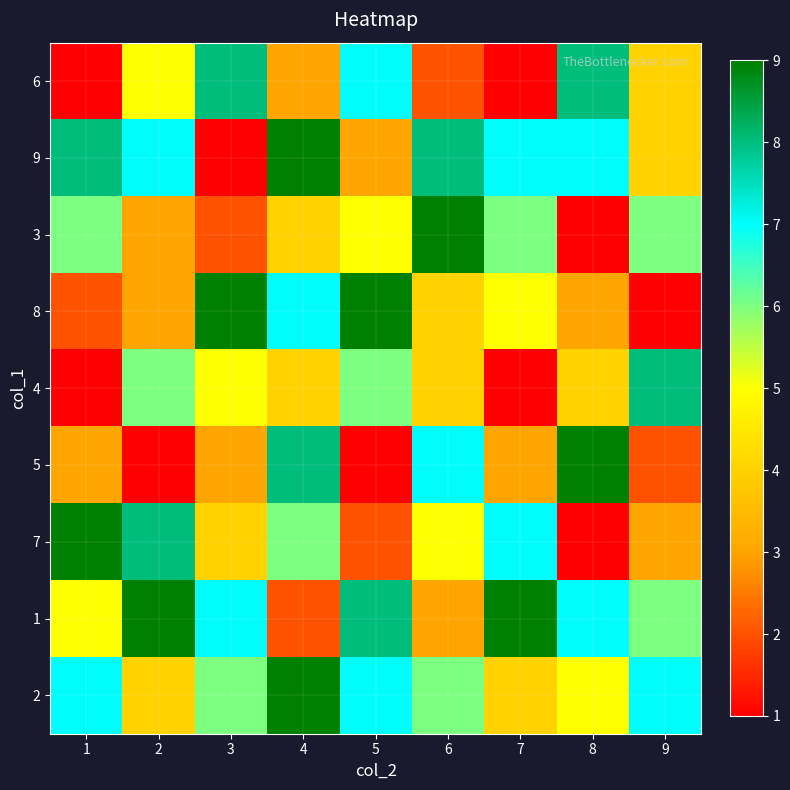

At which category is the sum across all series the highest?

4